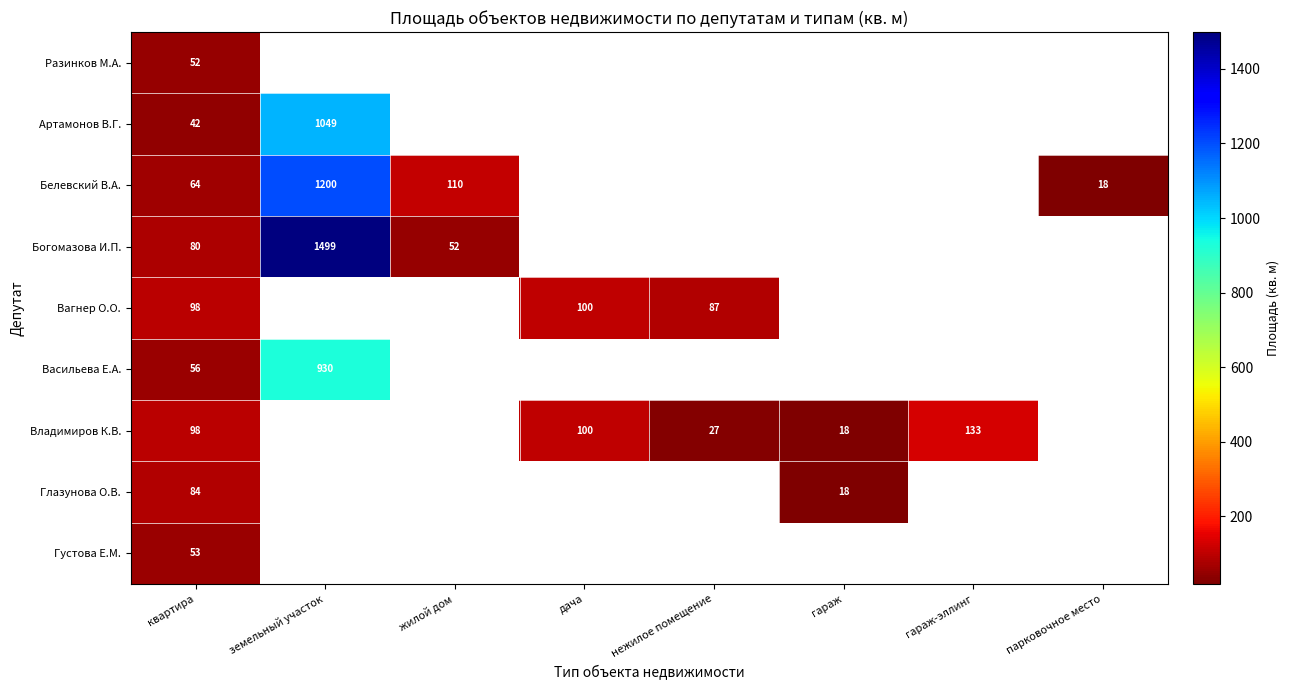

How many values in Богомазова И.П. are above zero?

3